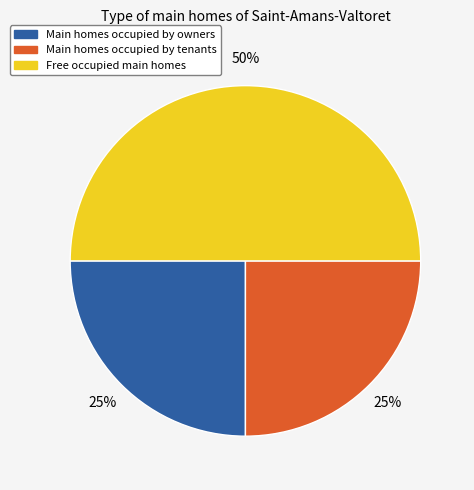

To the nearest percent, what is the average slice percentage?

33%